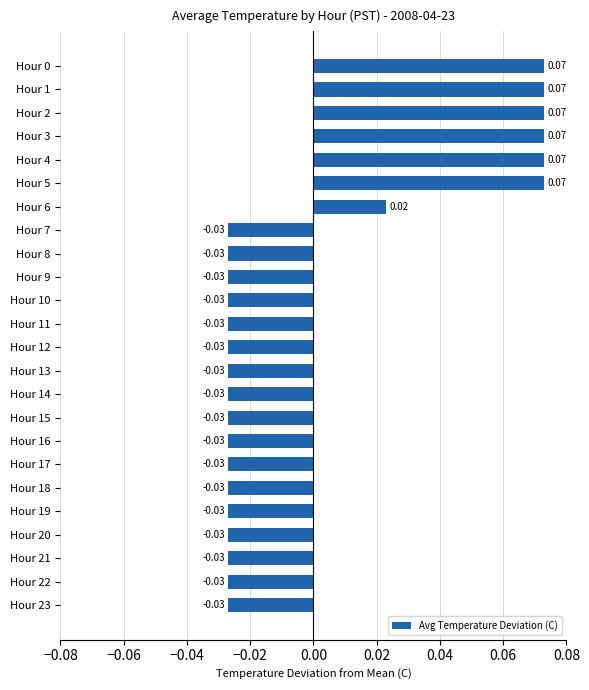

How many data points are less than 0?

17